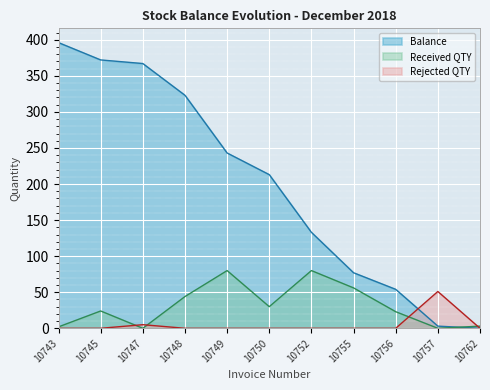

Reading left to right, what are all the values shown in this chart?

Balance: 396	372	367	323	243	213	133	77	54	3	0
Received QTY: 2	24	0	44	80	30	80	56	23	0	3
Rejected QTY: 0	0	5	0	0	0	0	0	0	51	0